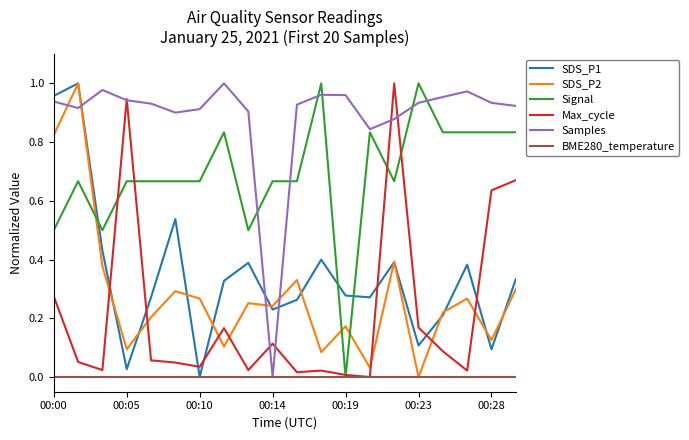

True or false: Signal and SDS_P2 cross at least once.

True